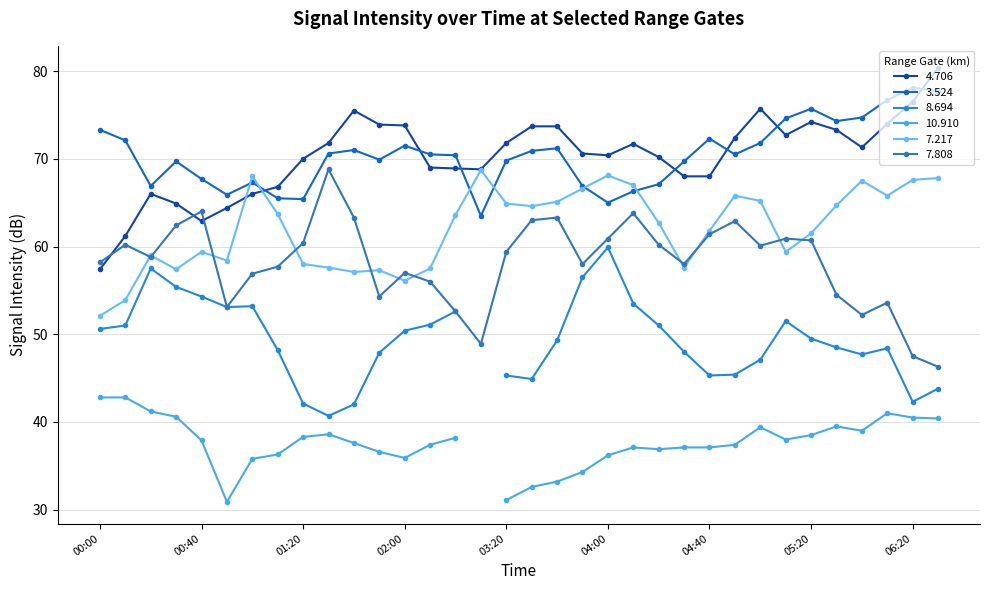

True or false: 7.217 has more than 2 points higher than both neighbors.

True